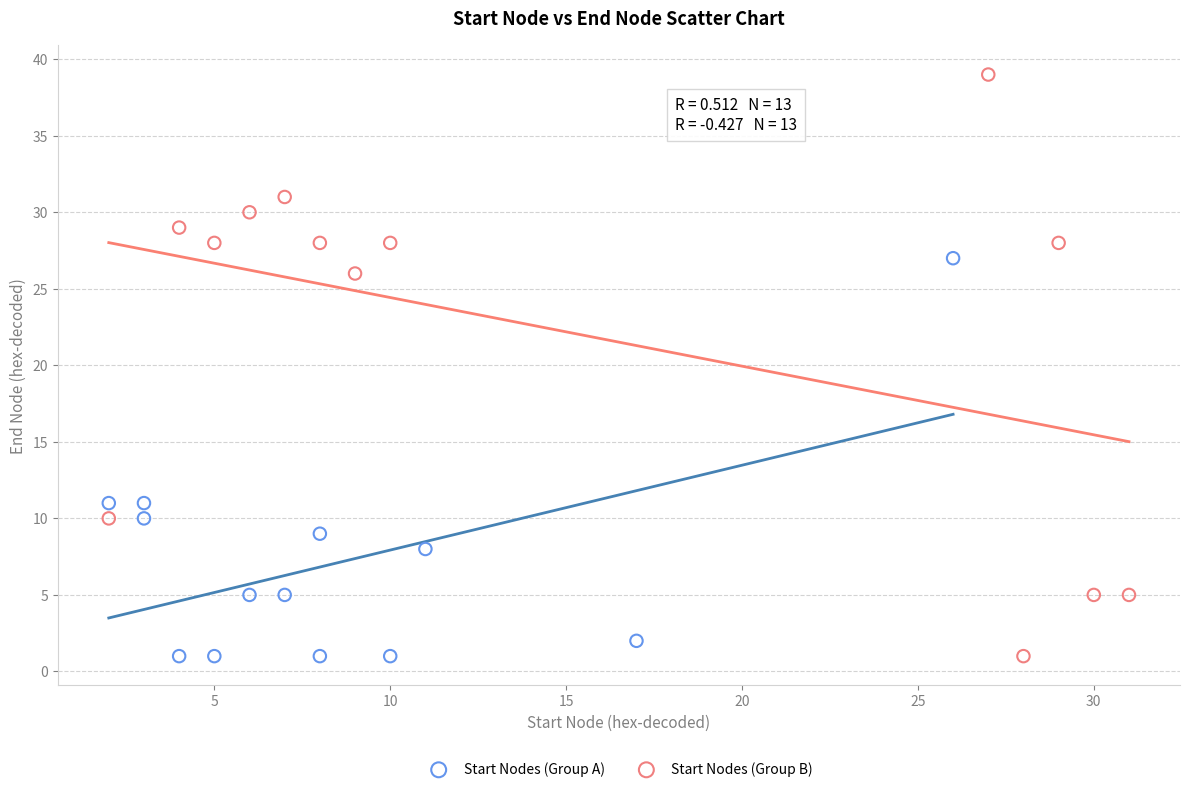

Which series has the largest Y range (max minus min)?

Start Nodes (Group B)